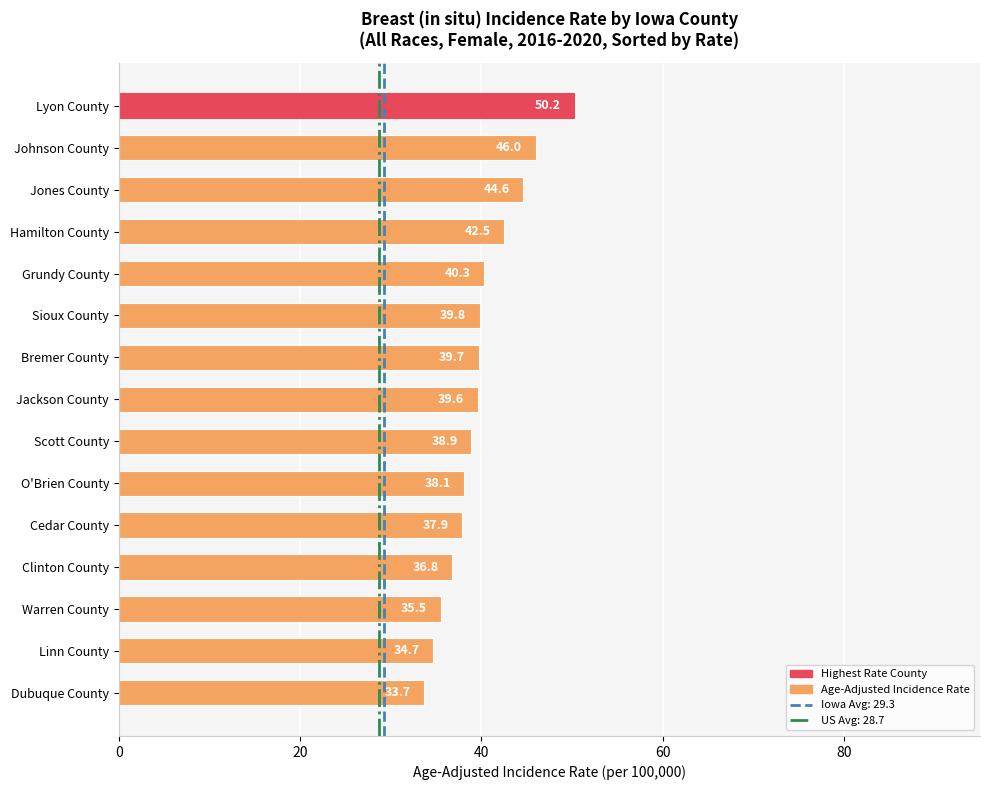

How many series are shown in this chart?

1